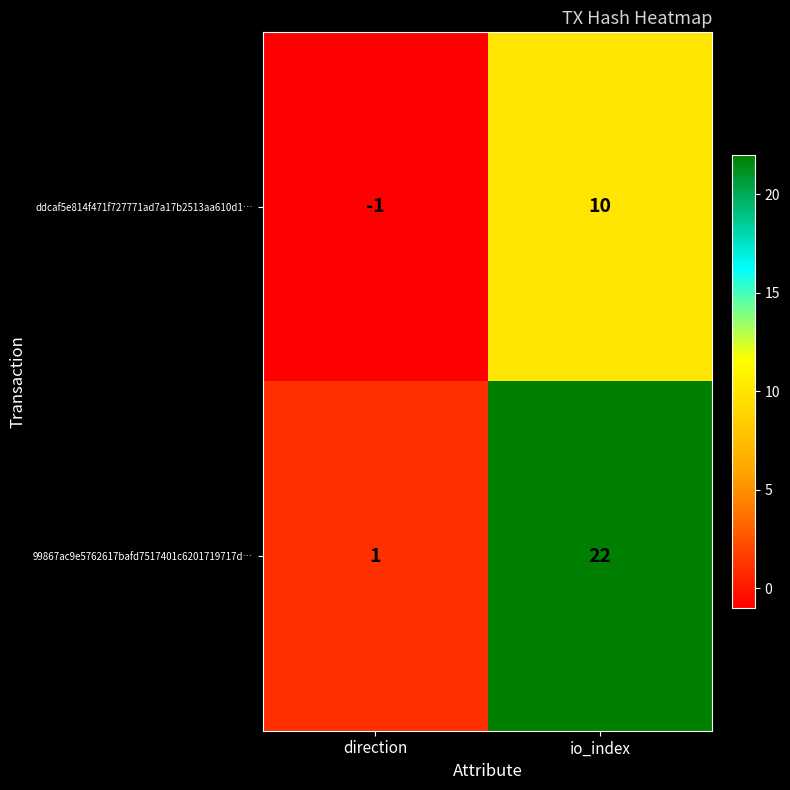

What is the difference between the ddcaf5e814f471f727771ad7a17b2513aa610d1… values at io_index and direction?

11